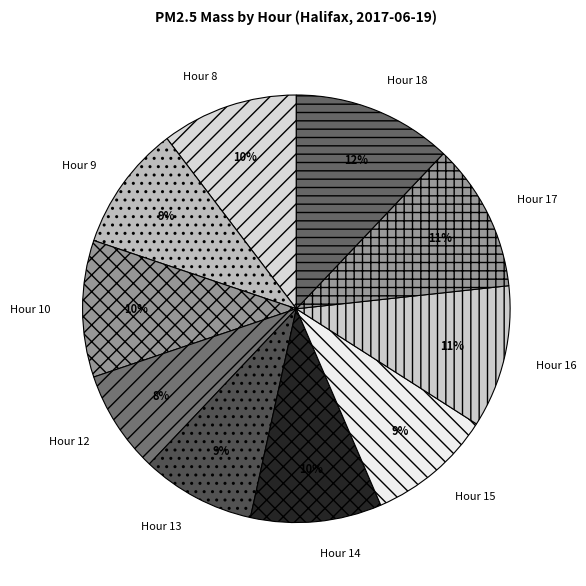

Is Hour 14 the majority of the pie?

No